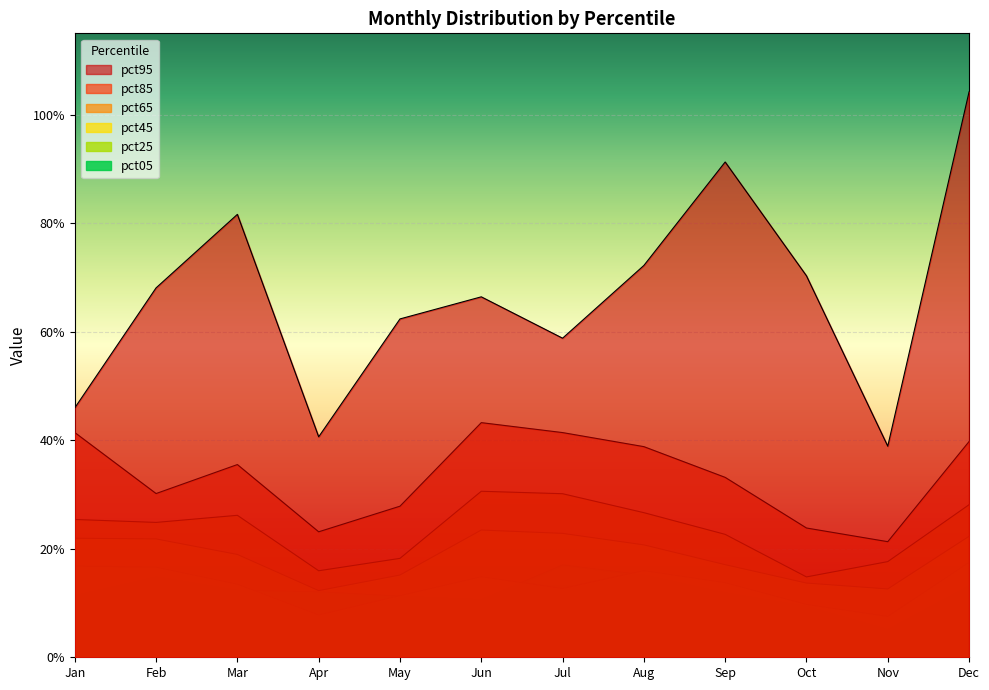

Reading left to right, what are all the values shown in this chart?

pct05: 0.1	0.1	0.1	0.1	0.1	0.1	0.2	0.2	0.1	0.1	0.1	0.1
pct25: 0.2	0.2	0.1	0.1	0.1	0.1	0.1	0.2	0.1	0.1	0.1	0.2
pct45: 0.2	0.2	0.2	0.1	0.2	0.2	0.2	0.2	0.2	0.1	0.1	0.2
pct65: 0.3	0.2	0.3	0.2	0.2	0.3	0.3	0.3	0.2	0.1	0.2	0.3
pct85: 0.4	0.3	0.4	0.2	0.3	0.4	0.4	0.4	0.3	0.2	0.2	0.4
pct95: 0.5	0.7	0.8	0.4	0.6	0.7	0.6	0.7	0.9	0.7	0.4	1.0